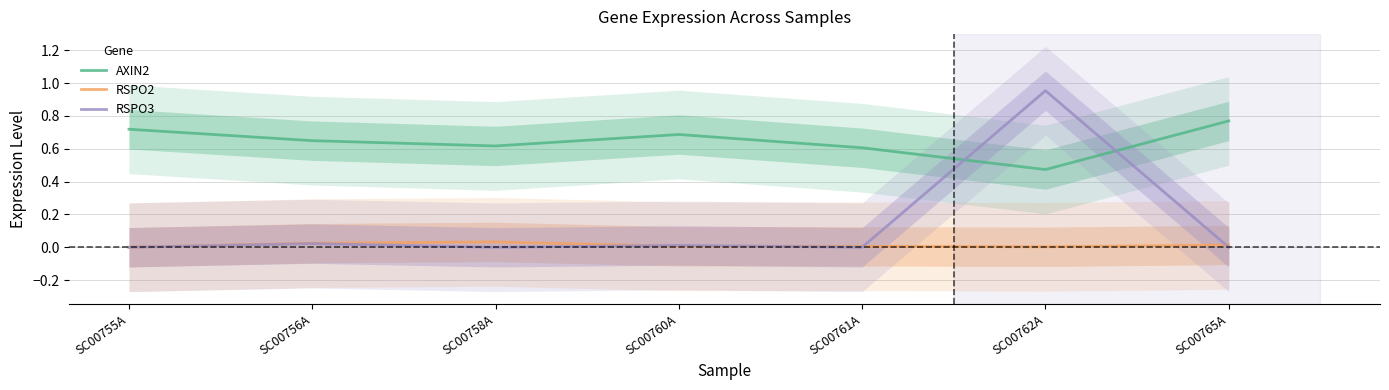

The value of RSPO3 at SC00761A is 0.5. True or false?

False